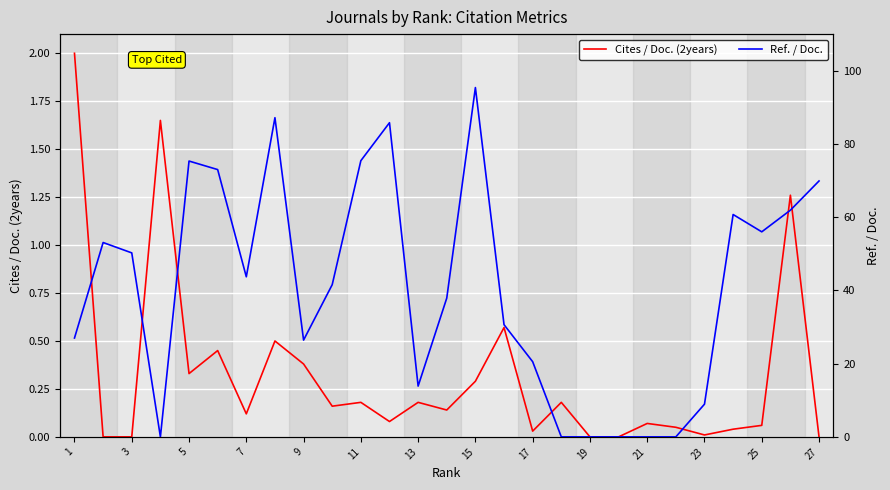

Which series has the largest total across all categories?

Ref. / Doc.